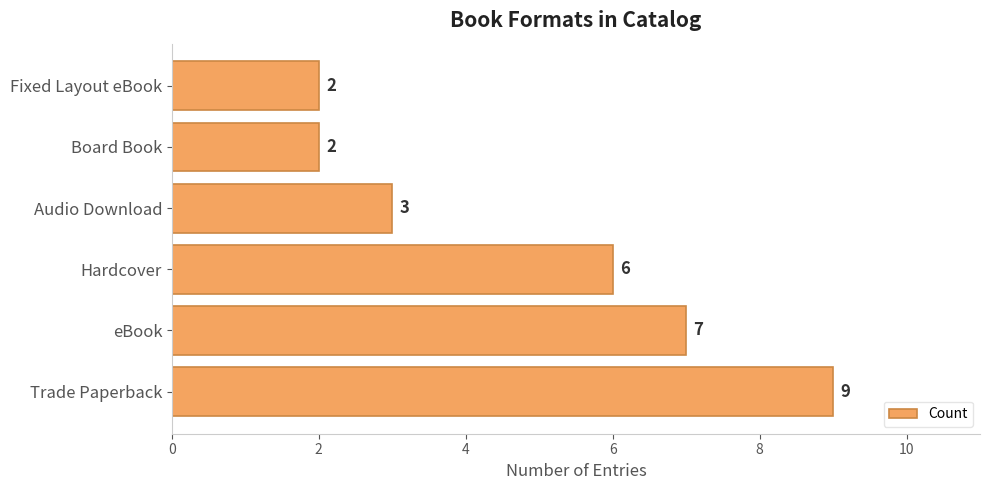

Does the chart contain stacked bars?

No